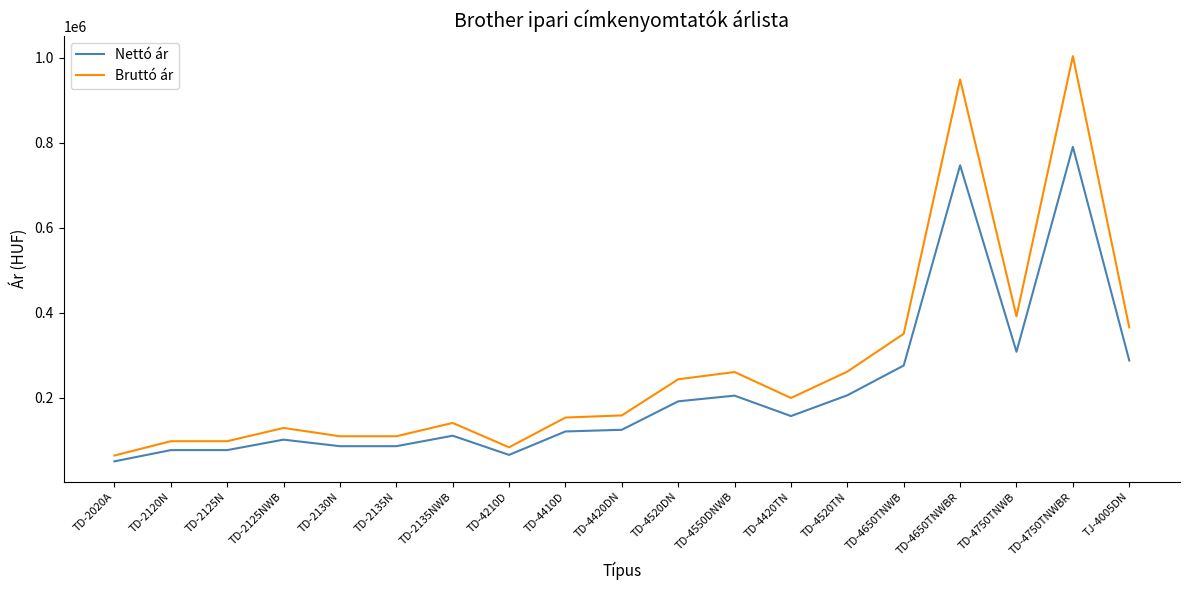

Rank the series by their maximum value, from highest to lowest.

Bruttó ár, Nettó ár